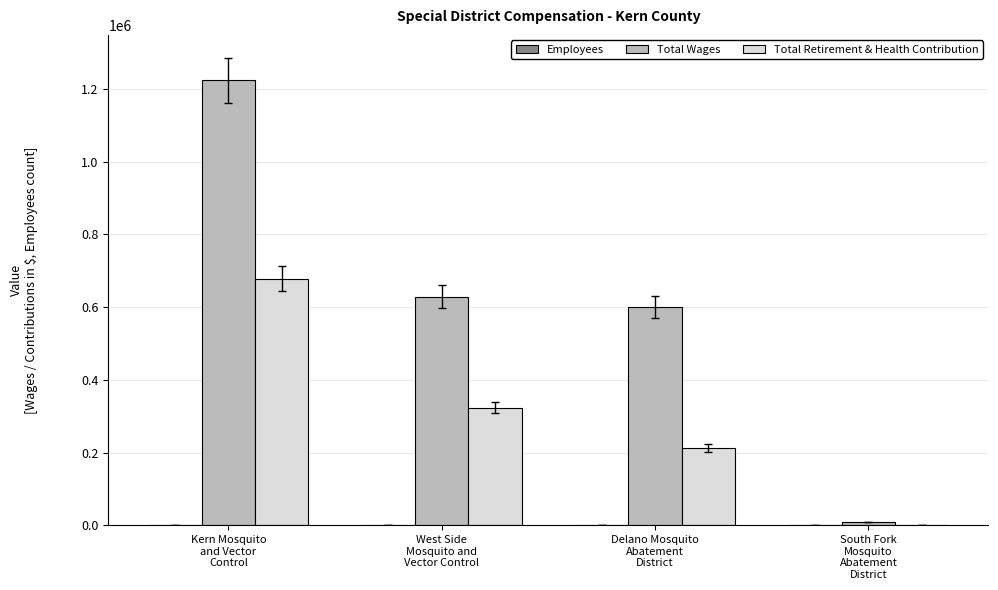

True or false: Total Retirement & Health Contribution has a value of 1088157 at Kern Mosquito
and Vector
Control.

False